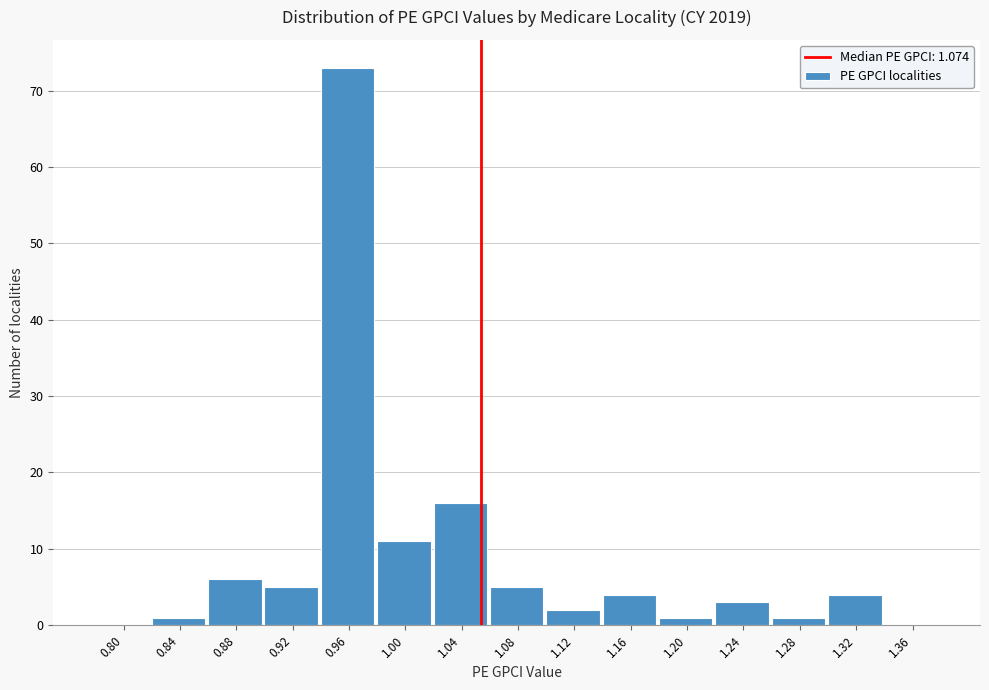

Reading left to right, extract all data points from this chart.

0.80=0	0.84=1	0.88=6	0.92=5	0.96=73	1.00=11	1.04=16	1.08=5	1.12=2	1.16=4	1.20=1	1.24=3	1.28=1	1.32=4	1.36=0